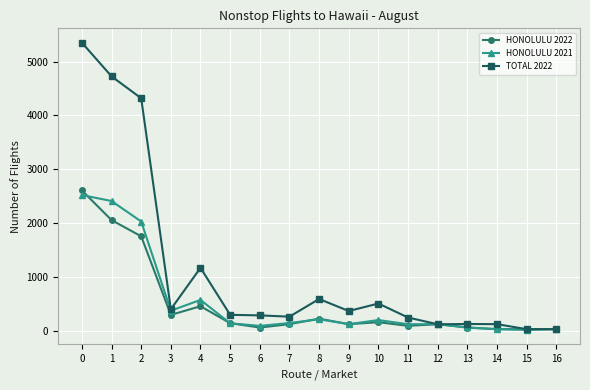

Between which two adjacent categories do HONOLULU 2021 and HONOLULU 2022 first intersect?

0 and 1